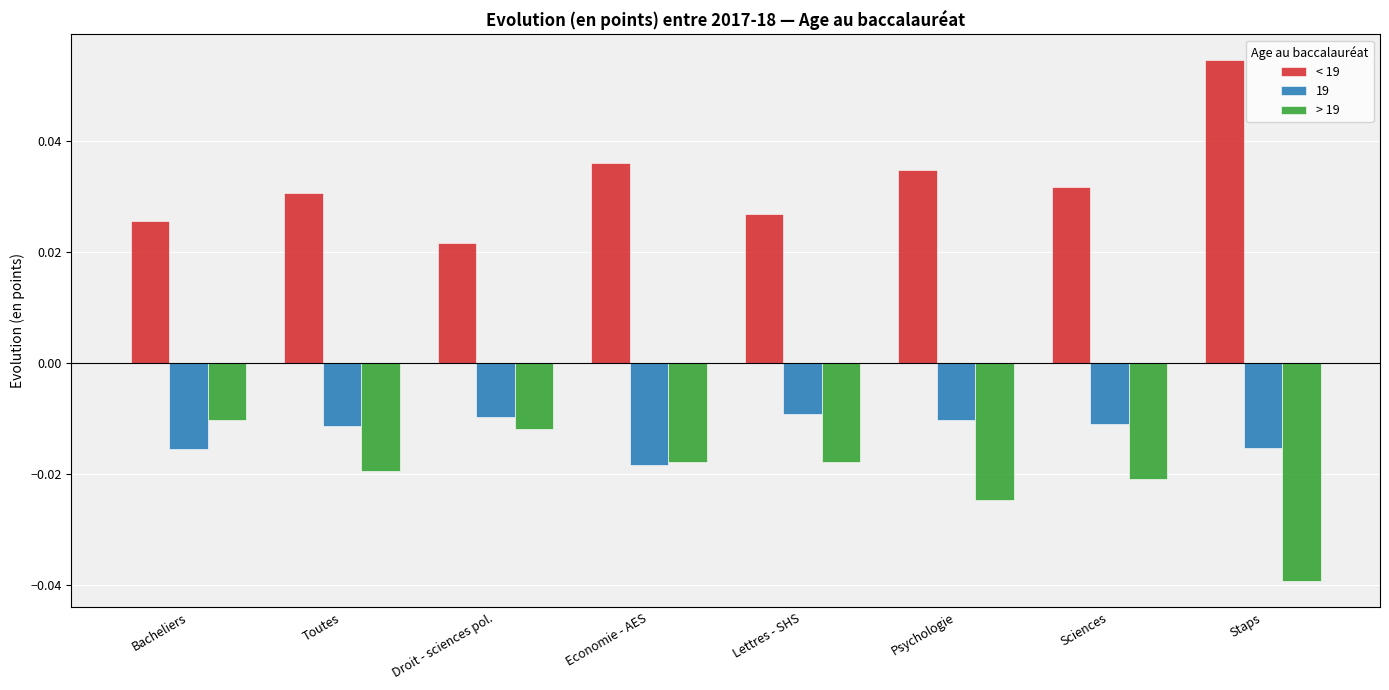

At how many categories does at least one series exceed 0?

8